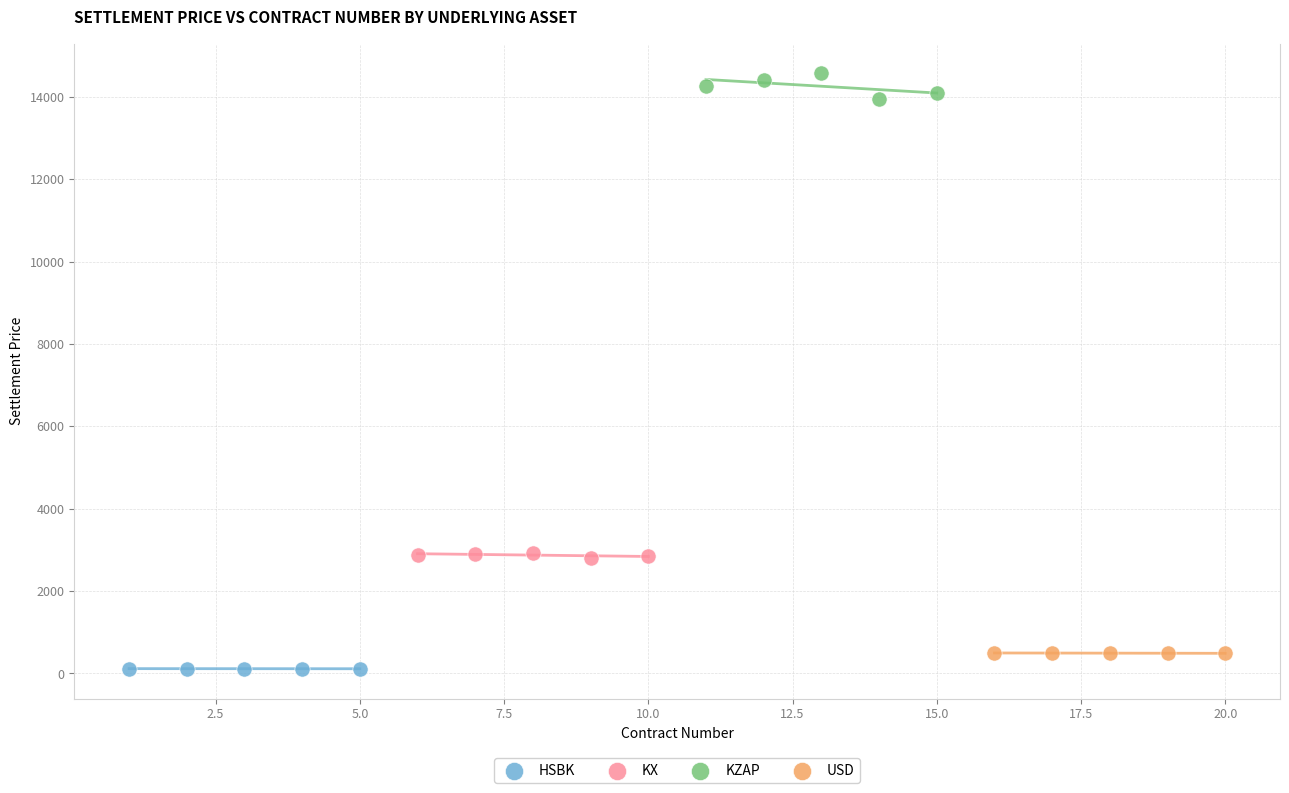

What are all the series names shown in the legend?

HSBK, KX, KZAP, USD